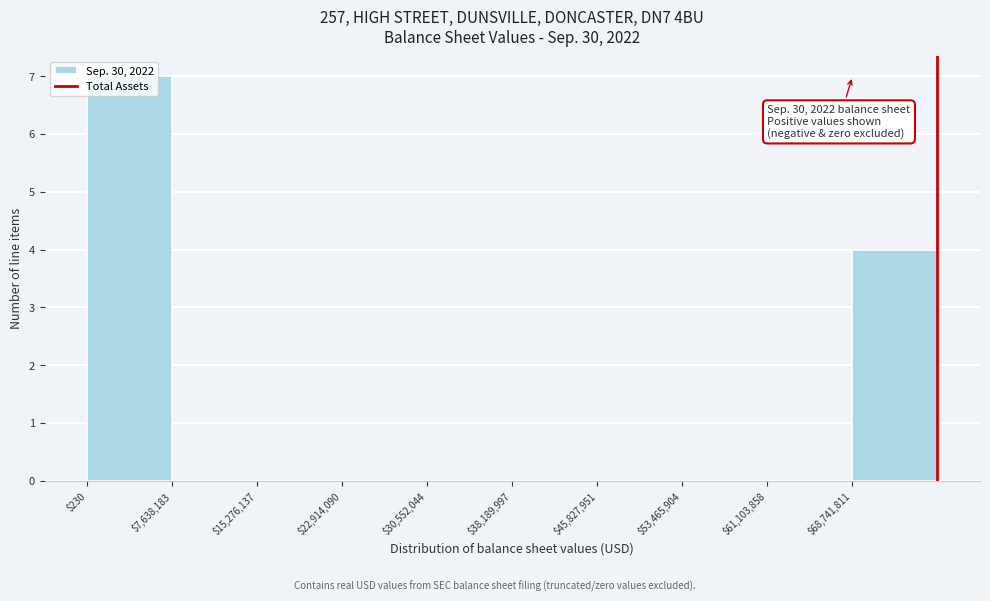

Which range on the x-axis has the tallest bar?

0 to 8000000